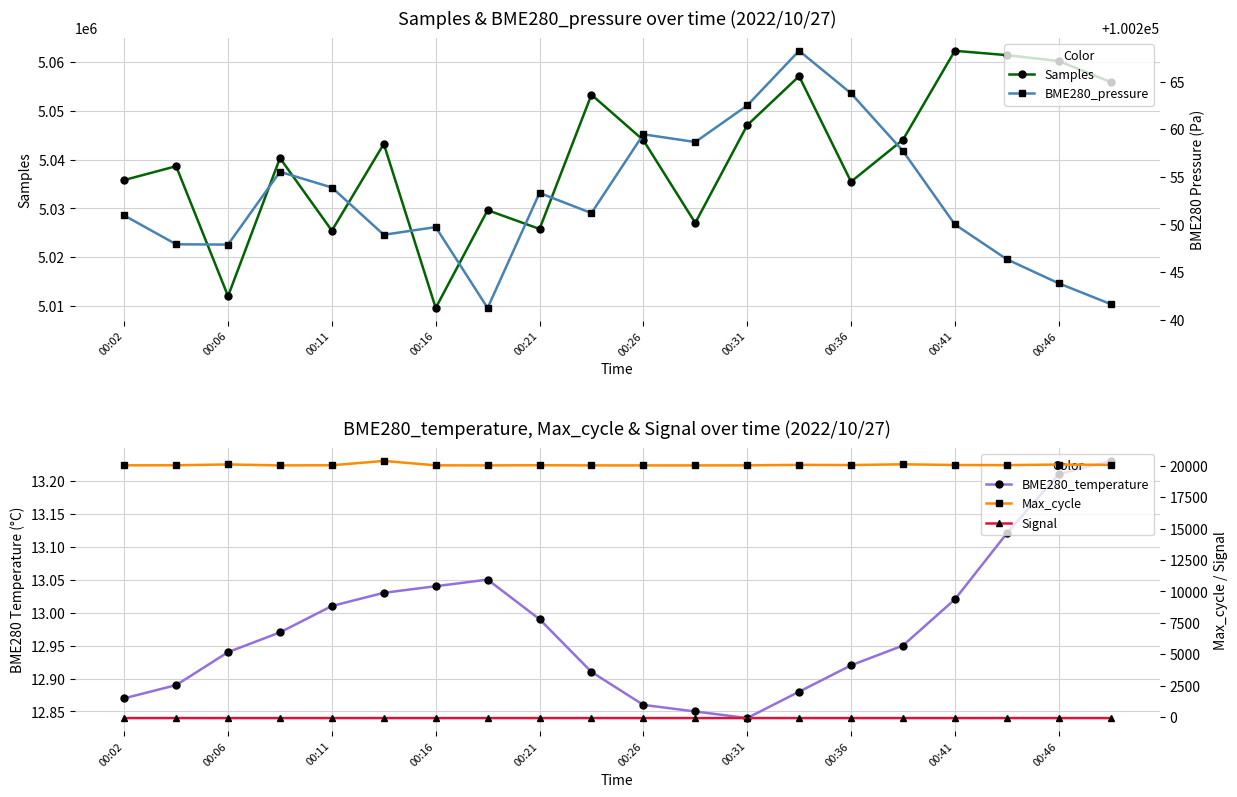

Reading left to right, list all the values displayed in this chart.

Samples: 5035823.0	5038654.0	5012043.0	5040316.0	5025460.0	5043225.0	5009629.0	5029644.0	5025806.0	5053298.0	5043983.0	5027039.0	5047039.0	5057086.0	5035478.0	5044064.0	5062288.0	5061398.0	5060197.0	5055897.0
BME280_pressure: 100250.9	100247.9	100247.9	100255.5	100253.9	100248.9	100249.7	100241.2	100253.3	100251.2	100259.5	100258.7	100262.5	100268.2	100263.8	100257.7	100250.0	100246.3	100243.8	100241.6
BME280_temperature: 12.9	12.9	12.9	13.0	13.0	13.0	13.0	13.1	13.0	12.9	12.9	12.8	12.8	12.9	12.9	12.9	13.0	13.1	13.2	13.2
Max_cycle: 20029.0	20036.0	20100.0	20025.0	20036.0	20379.0	20029.0	20025.0	20037.0	20025.0	20024.0	20024.0	20028.0	20067.0	20052.0	20112.0	20056.0	20045.0	20093.0	20067.0
Signal: -73.0	-72.0	-73.0	-73.0	-72.0	-73.0	-73.0	-73.0	-72.0	-73.0	-72.0	-73.0	-73.0	-73.0	-73.0	-73.0	-73.0	-72.0	-73.0	-72.0